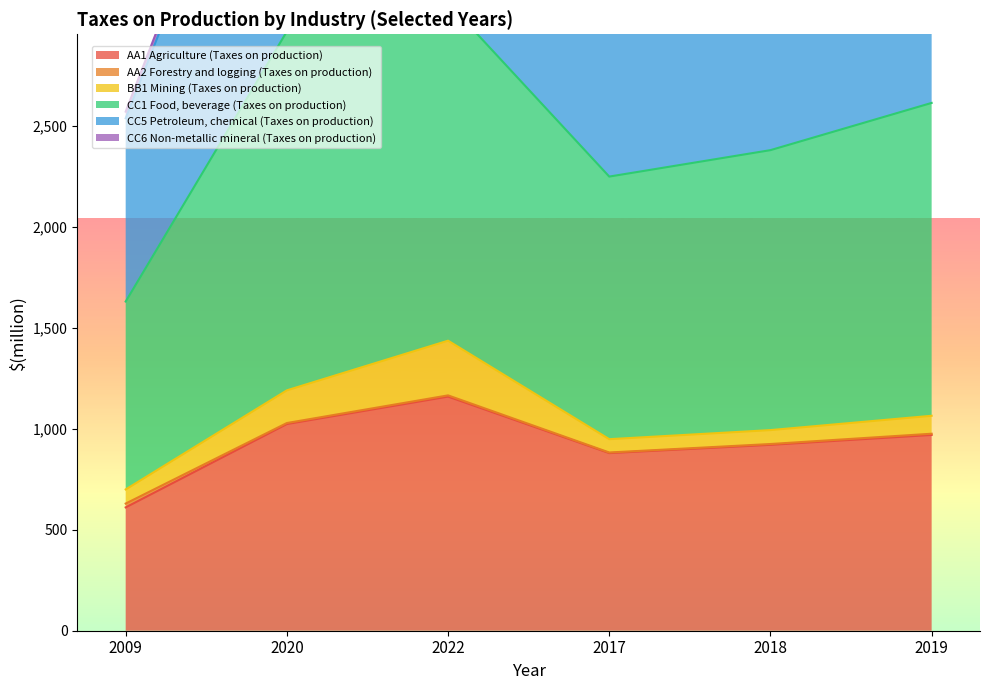

What is the lowest value of the AA1 Agriculture (Taxes on production) series?

611